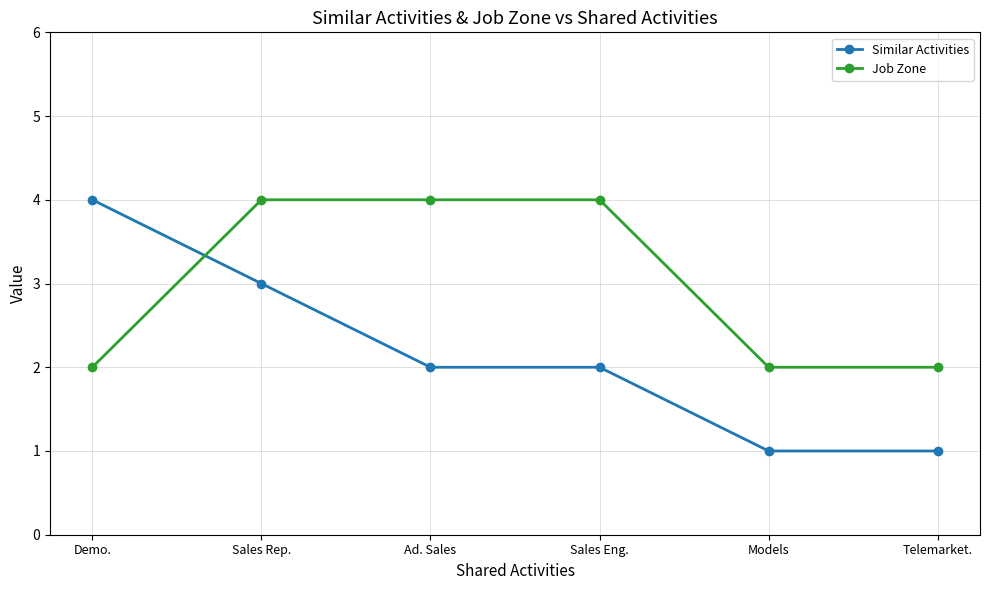

Which series has the largest range (max minus min)?

Similar Activities